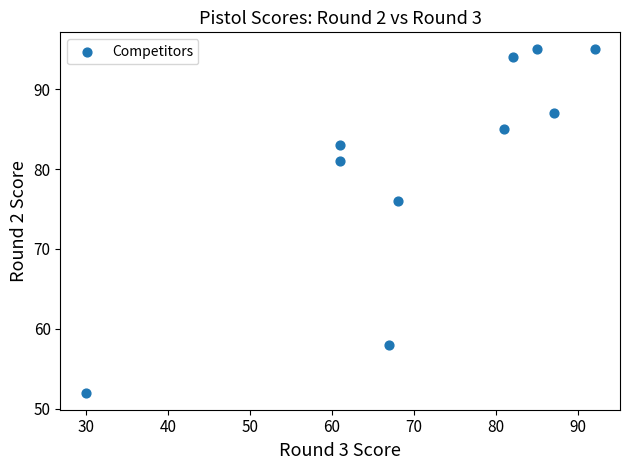

What is the average X value?

71